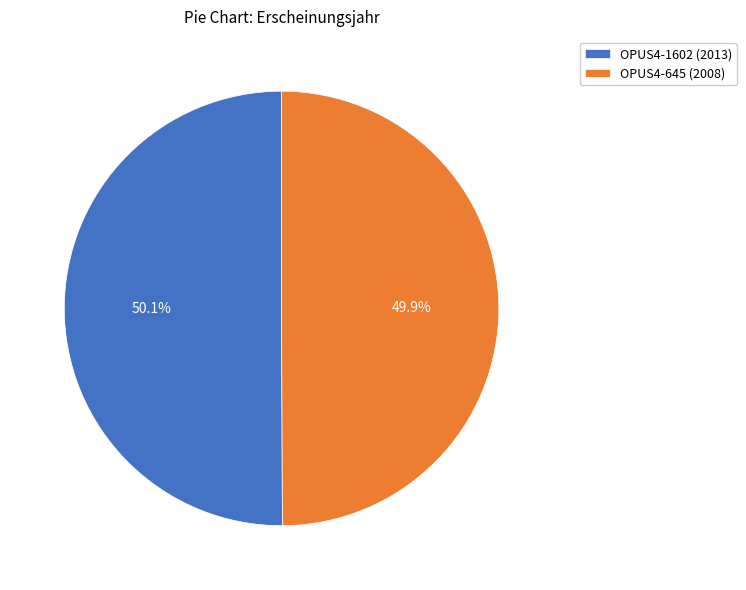

What percentage do OPUS4-645 (2008) and OPUS4-1602 (2013) together represent?

100.0%